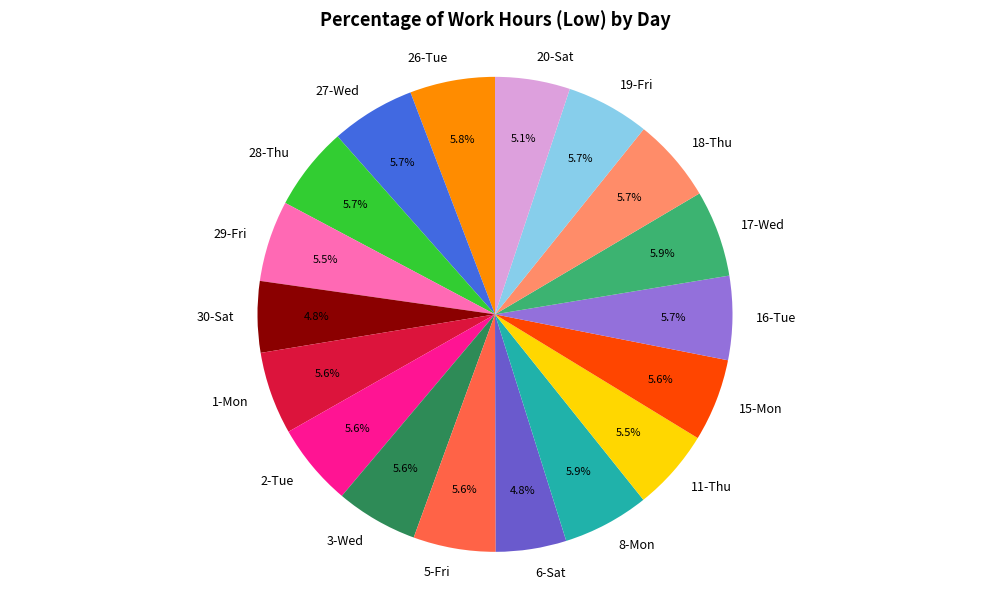

To the nearest percent, what is the difference between the largest and smallest slice percentages?

1%